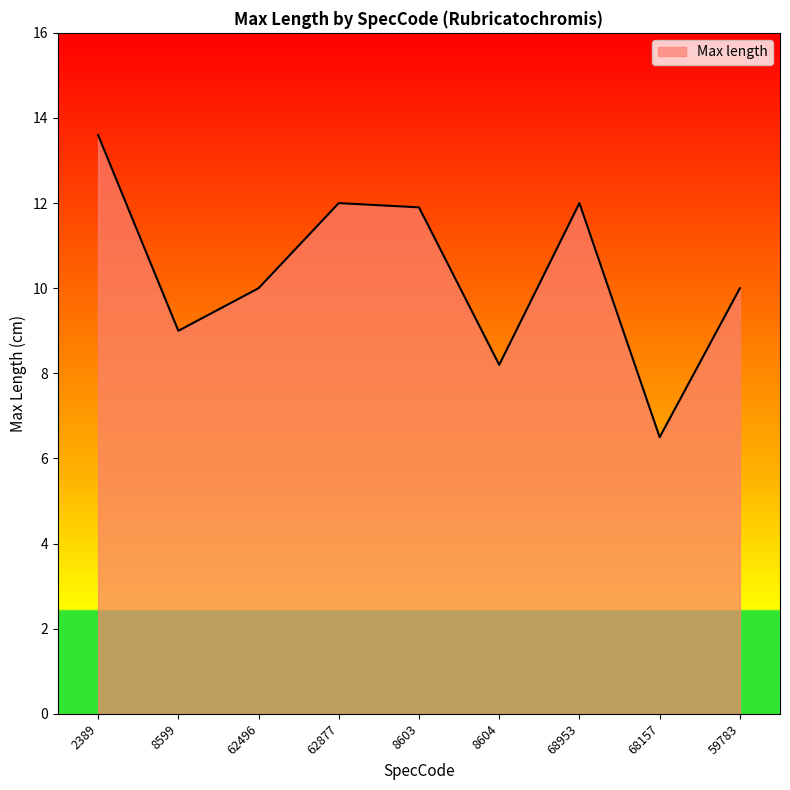

How many lines are shown in the chart?

1